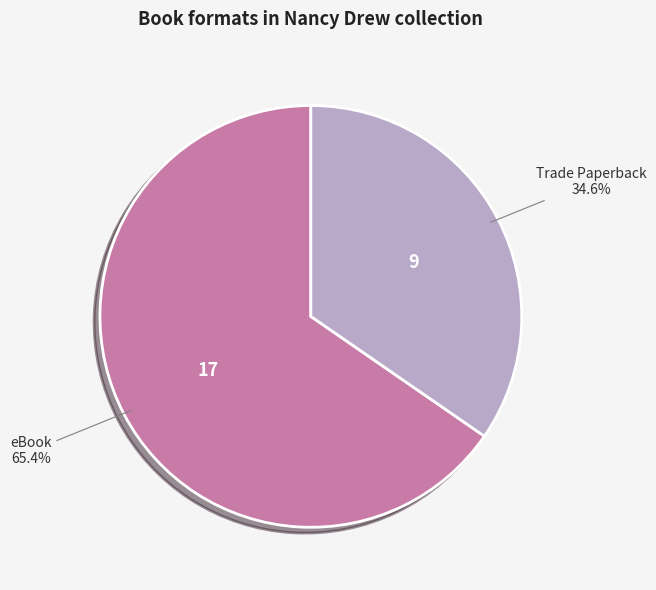

Is there a majority slice in this chart?

Yes